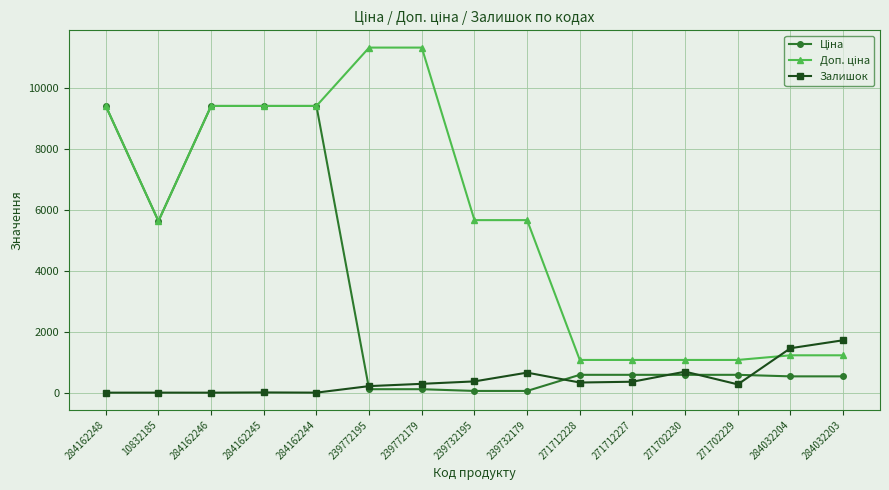

At which label is Залишок closest to 860?

271702230